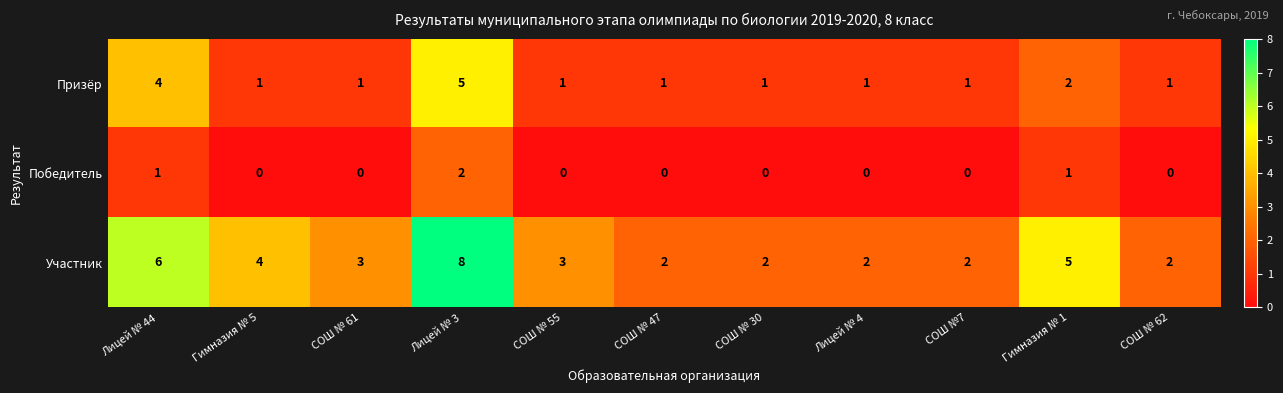

Rank the series by their average value, from lowest to highest.

Победитель, Призёр, Участник